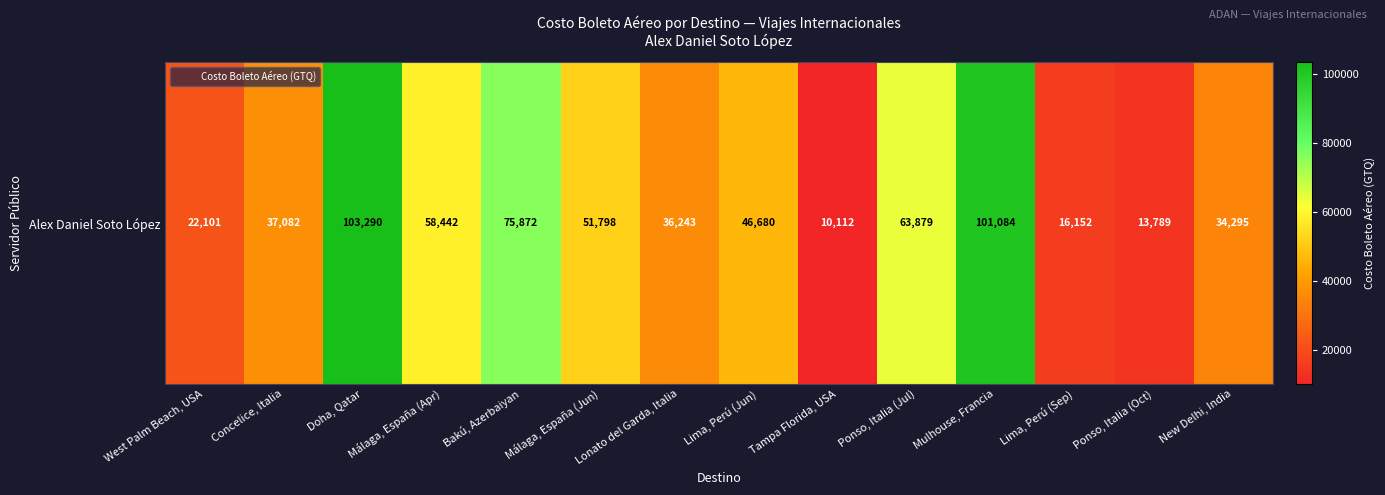

List the labels in order of value, largest first.

Doha, Qatar, Mulhouse, Francia, Bakú, Azerbaiyan, Ponso, Italia (Jul), Málaga, España (Apr), Málaga, España (Jun), Lima, Perú (Jun), Concelice, Italia, Lonato del Garda, Italia, New Delhi, India, West Palm Beach, USA, Lima, Perú (Sep), Ponso, Italia (Oct), Tampa Florida, USA